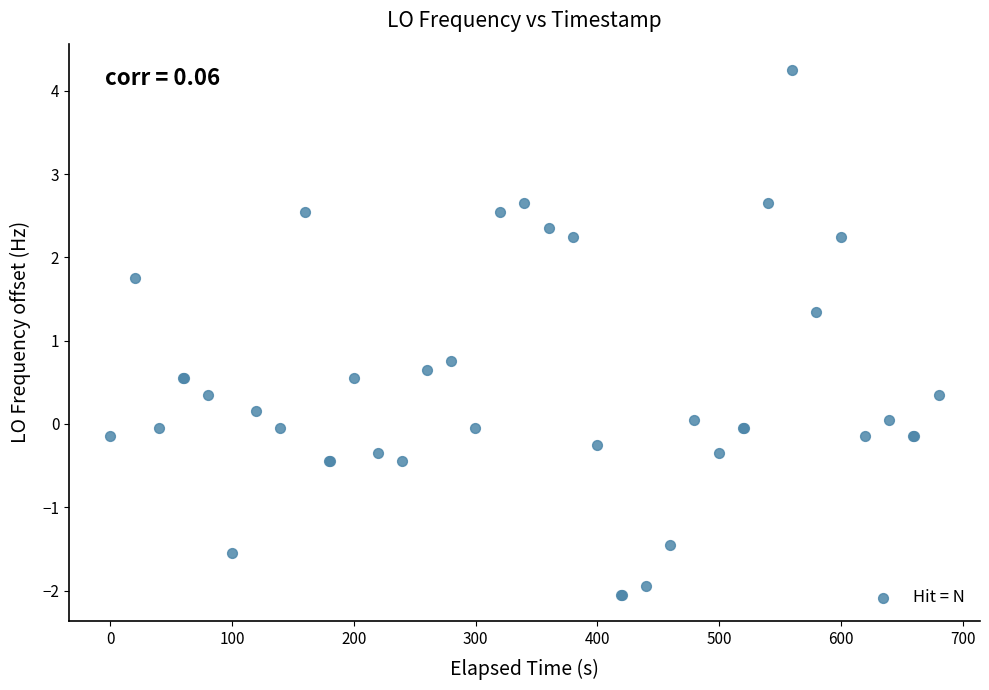

What Y value in the scatter plot is closest to 1?

0.8